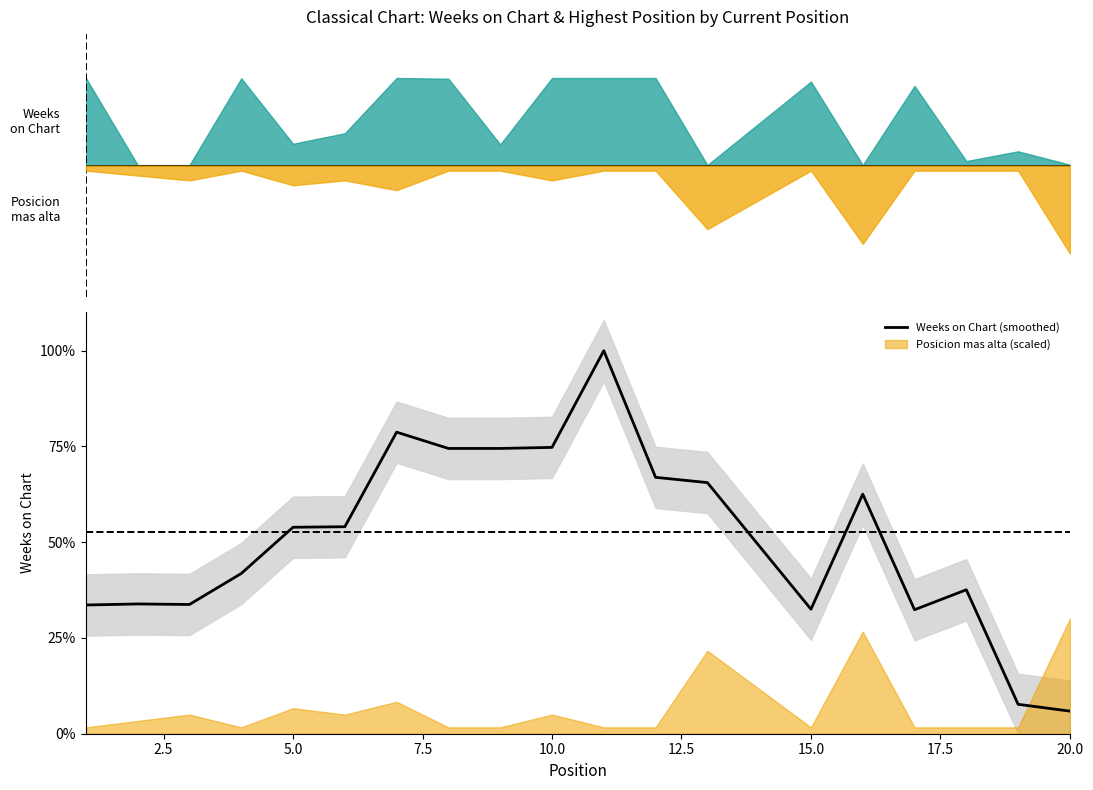

What is the minimum value shown in the chart?

0.1